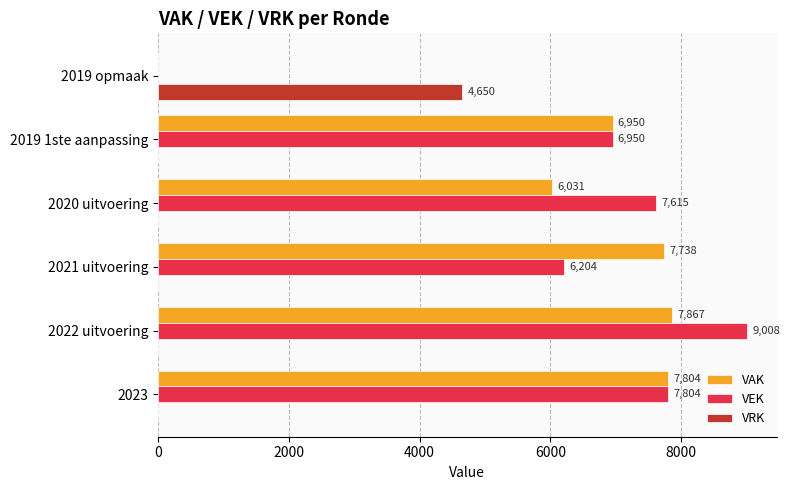

What is the highest value of the VAK series?

7867